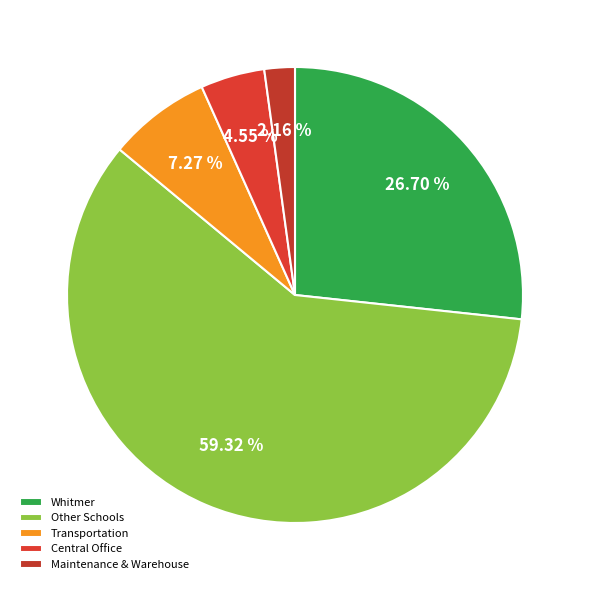

How many segments does this pie chart have?

5